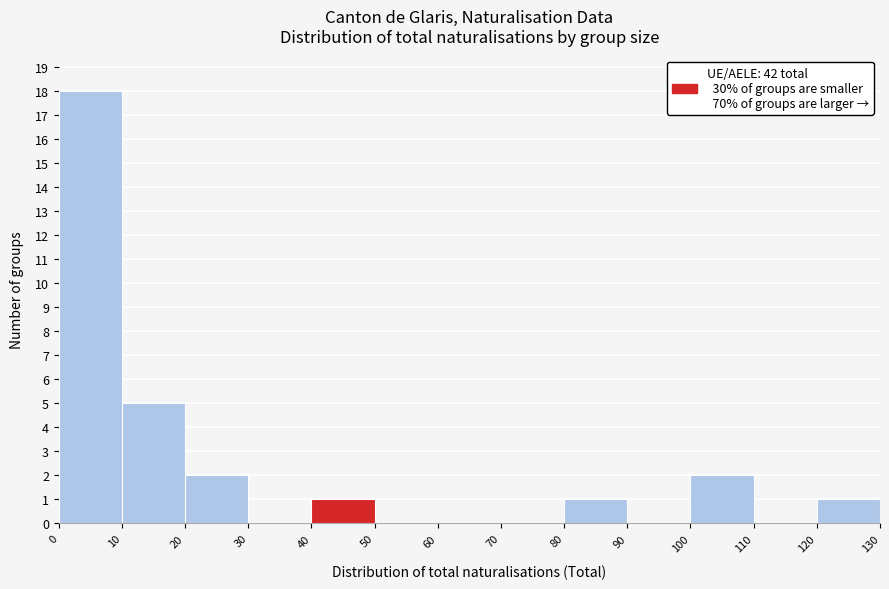

Reading left to right, list every bar in this chart as the range it spans on the x-axis followed by its height. The values are not printed on the chart, so give them approximately, as read against the axis.

0 to 10: 18
10 to 20: 5
20 to 30: 2
30 to 40: 0
40 to 50: 1
50 to 60: 0
60 to 70: 0
70 to 80: 0
80 to 90: 1
90 to 100: 0
100 to 110: 2
110 to 120: 0
120 to 130: 1